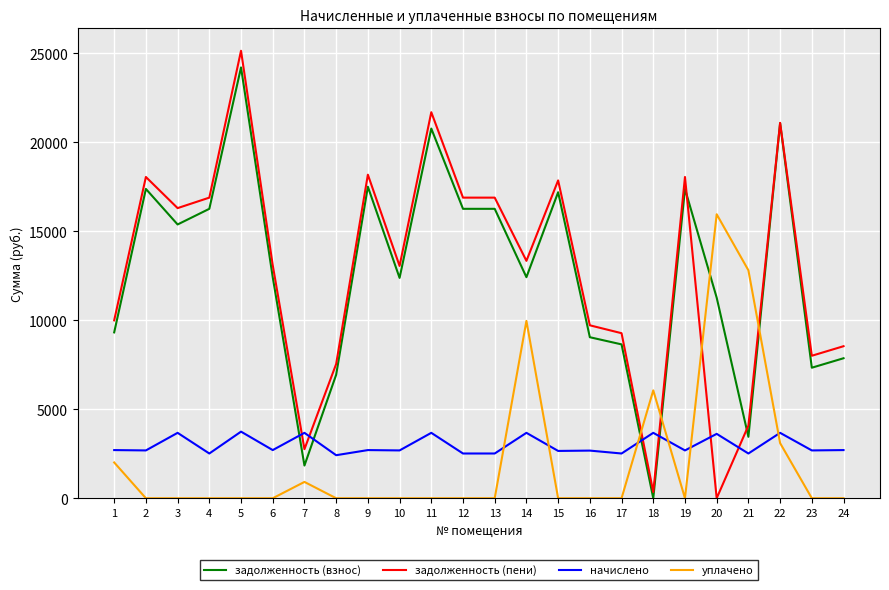

What is the minimum value for начислено?

2419.2